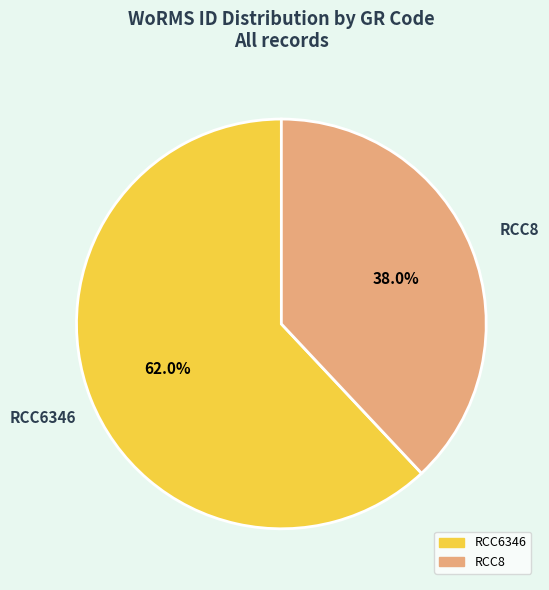

Combined, do RCC8 and RCC6346 account for over 50%?

Yes